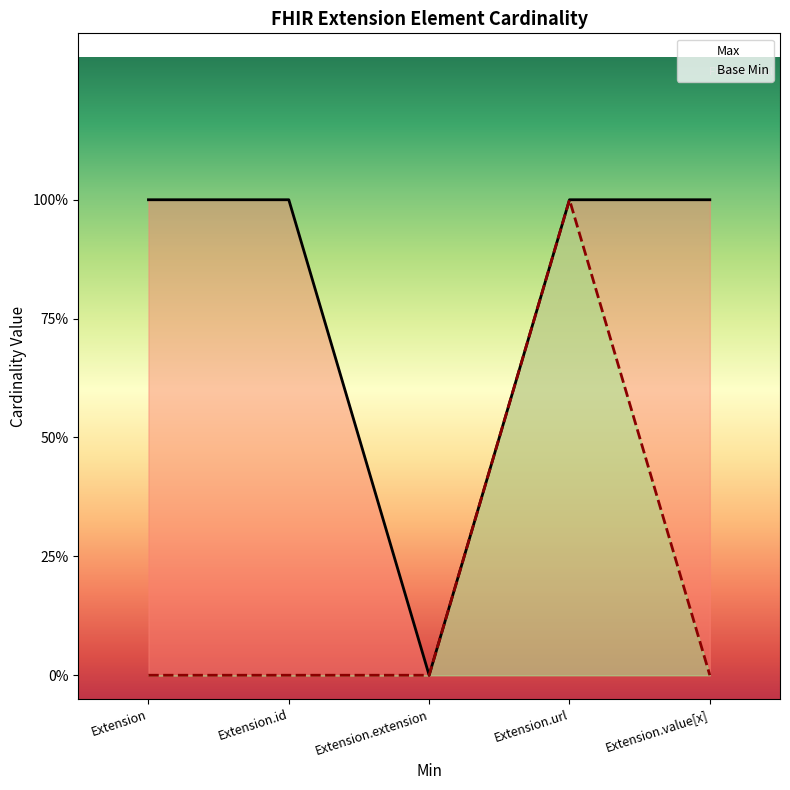

What is the label of the 1st point from the left?

Extension